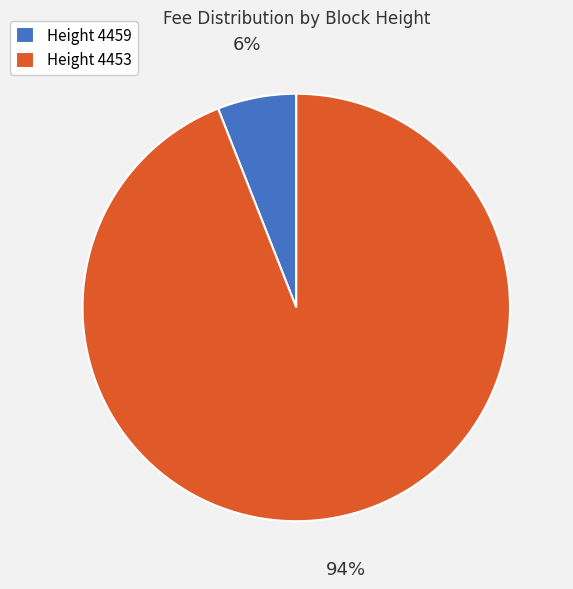

Rank the categories by value from lowest to highest.

Height 4459, Height 4453